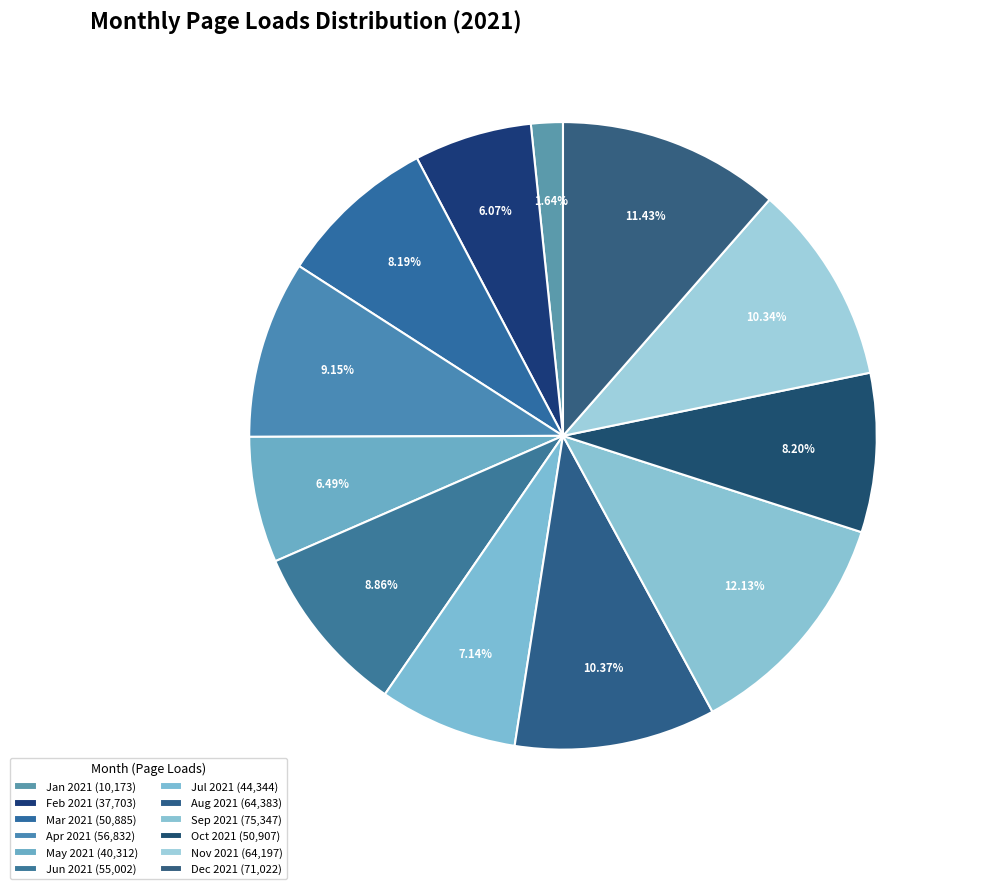

To the nearest percent, what is the average slice percentage?

8%